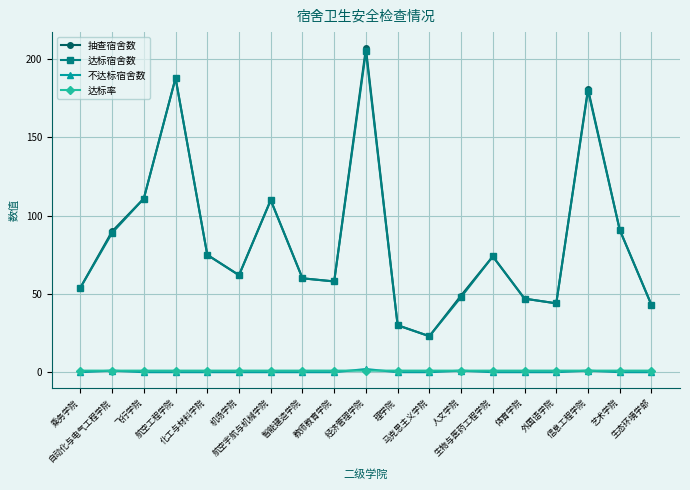

Reading left to right, transcribe all the data shown in this chart.

抽查宿舍数: 乘务学院=54.0	自动化与电气工程学院=90.0	飞行学院=111.0	航空工程学院=188.0	化工与材料学院=75.0	机场学院=62.0	航空宇航与机械学院=110.0	智能建造学院=60.0	教师教育学院=58.0	经济管理学院=207.0	理学院=30.0	马克思主义学院=23.0	人文学院=49.0	生物与医药工程学院=74.0	体育学院=47.0	外国语学院=44.0	信息工程学院=181.0	艺术学院=91.0	生态环境学部=43.0
达标宿舍数: 乘务学院=54.0	自动化与电气工程学院=89.0	飞行学院=111.0	航空工程学院=188.0	化工与材料学院=75.0	机场学院=62.0	航空宇航与机械学院=110.0	智能建造学院=60.0	教师教育学院=58.0	经济管理学院=205.0	理学院=30.0	马克思主义学院=23.0	人文学院=48.0	生物与医药工程学院=74.0	体育学院=47.0	外国语学院=44.0	信息工程学院=180.0	艺术学院=91.0	生态环境学部=43.0
不达标宿舍数: 乘务学院=0.0	自动化与电气工程学院=1.0	飞行学院=0.0	航空工程学院=0.0	化工与材料学院=0.0	机场学院=0.0	航空宇航与机械学院=0.0	智能建造学院=0.0	教师教育学院=0.0	经济管理学院=2.0	理学院=0.0	马克思主义学院=0.0	人文学院=1.0	生物与医药工程学院=0.0	体育学院=0.0	外国语学院=0.0	信息工程学院=1.0	艺术学院=0.0	生态环境学部=0.0
达标率: 乘务学院=1.0	自动化与电气工程学院=1.0	飞行学院=1.0	航空工程学院=1.0	化工与材料学院=1.0	机场学院=1.0	航空宇航与机械学院=1.0	智能建造学院=1.0	教师教育学院=1.0	经济管理学院=1.0	理学院=1.0	马克思主义学院=1.0	人文学院=1.0	生物与医药工程学院=1.0	体育学院=1.0	外国语学院=1.0	信息工程学院=1.0	艺术学院=1.0	生态环境学部=1.0